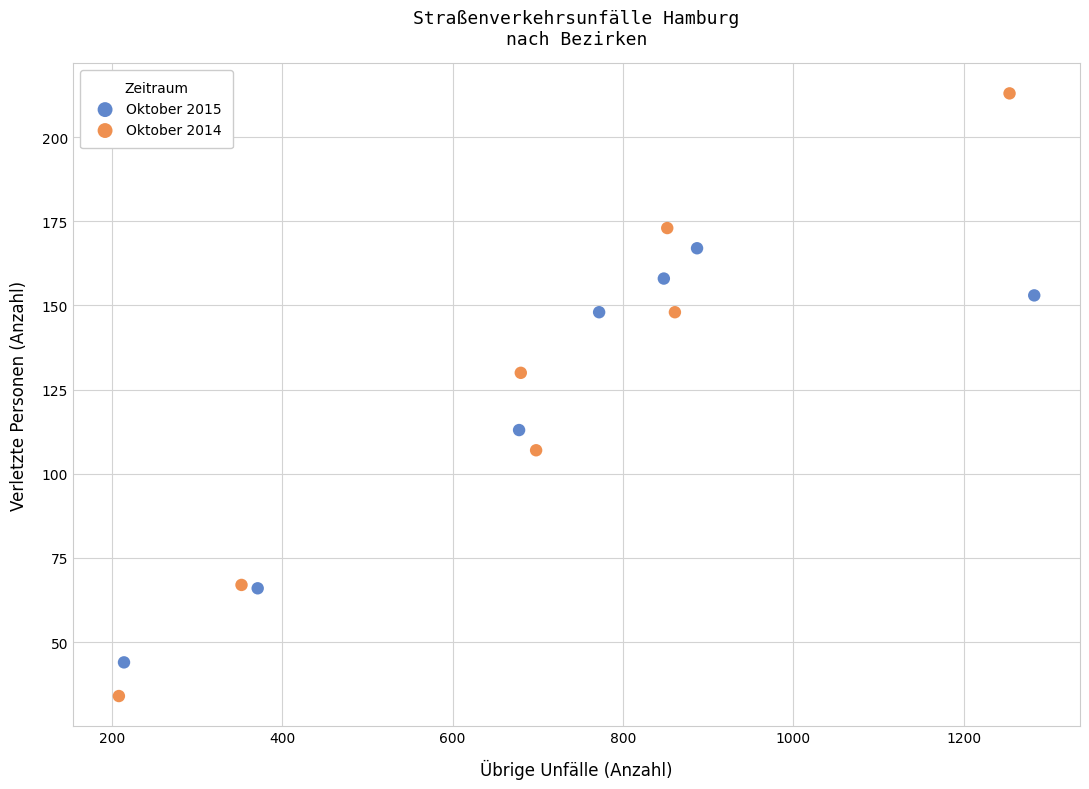

Which series contains the lowest Y value?

Oktober 2014